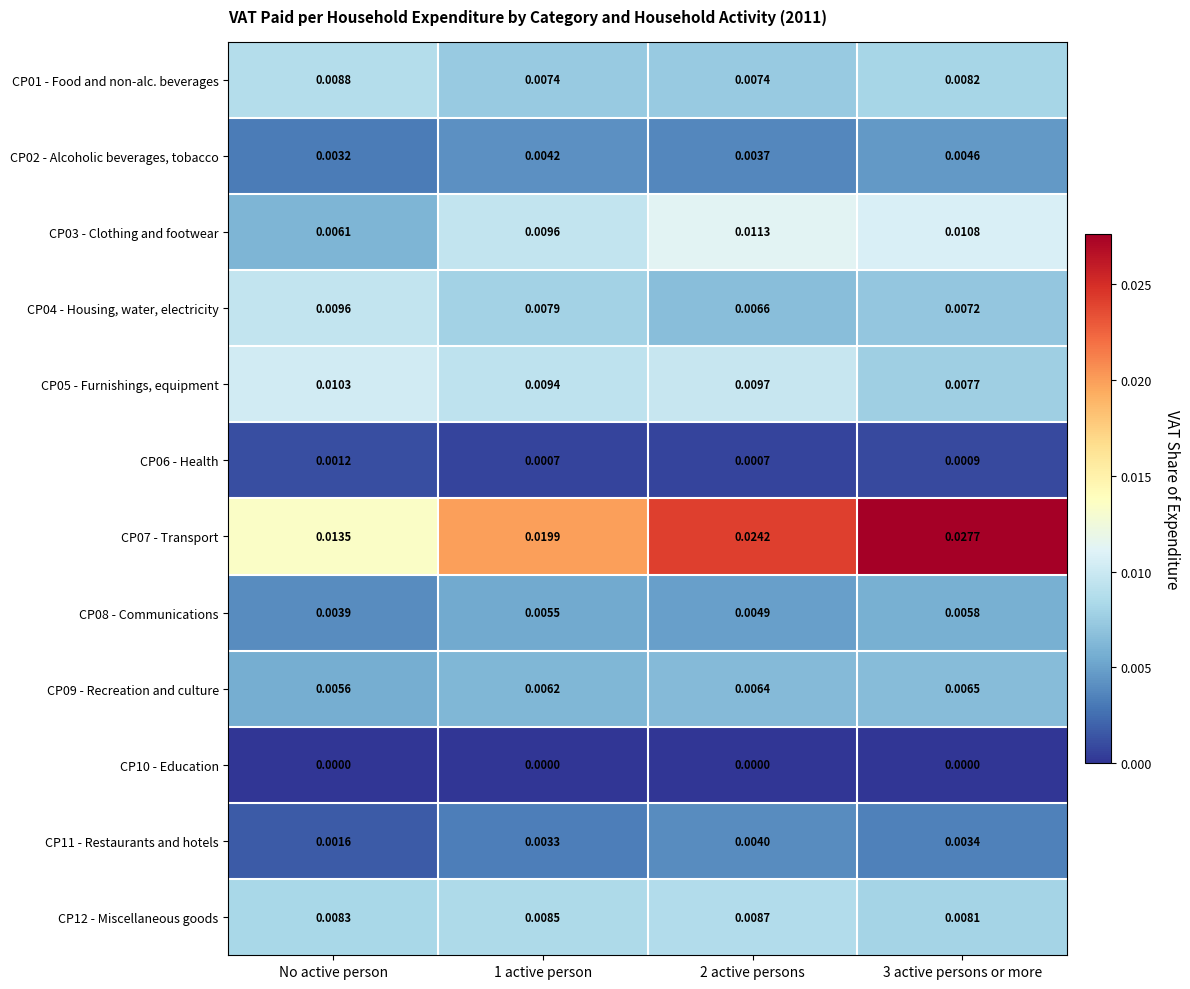

Is the value of CP04 - Housing, water, electricity at No active person greater than the value of CP08 - Communications at 2 active persons?

Yes